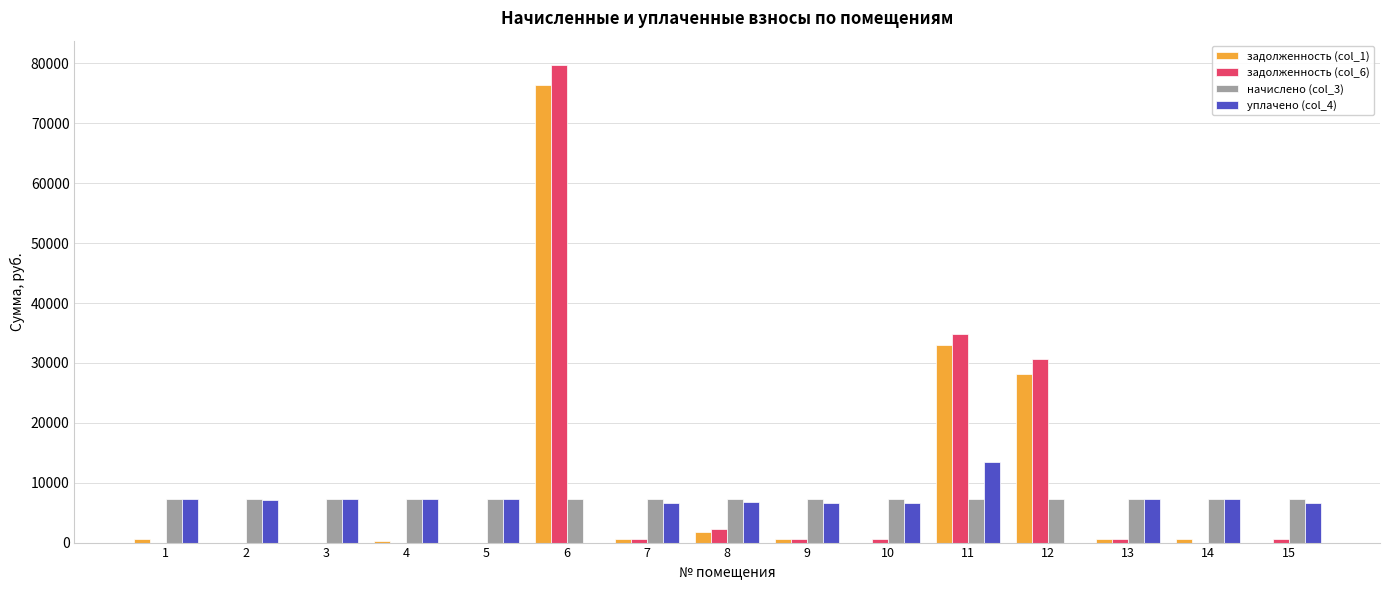

The value of уплачено (col_4) at 13 is 7241.6. True or false?

True